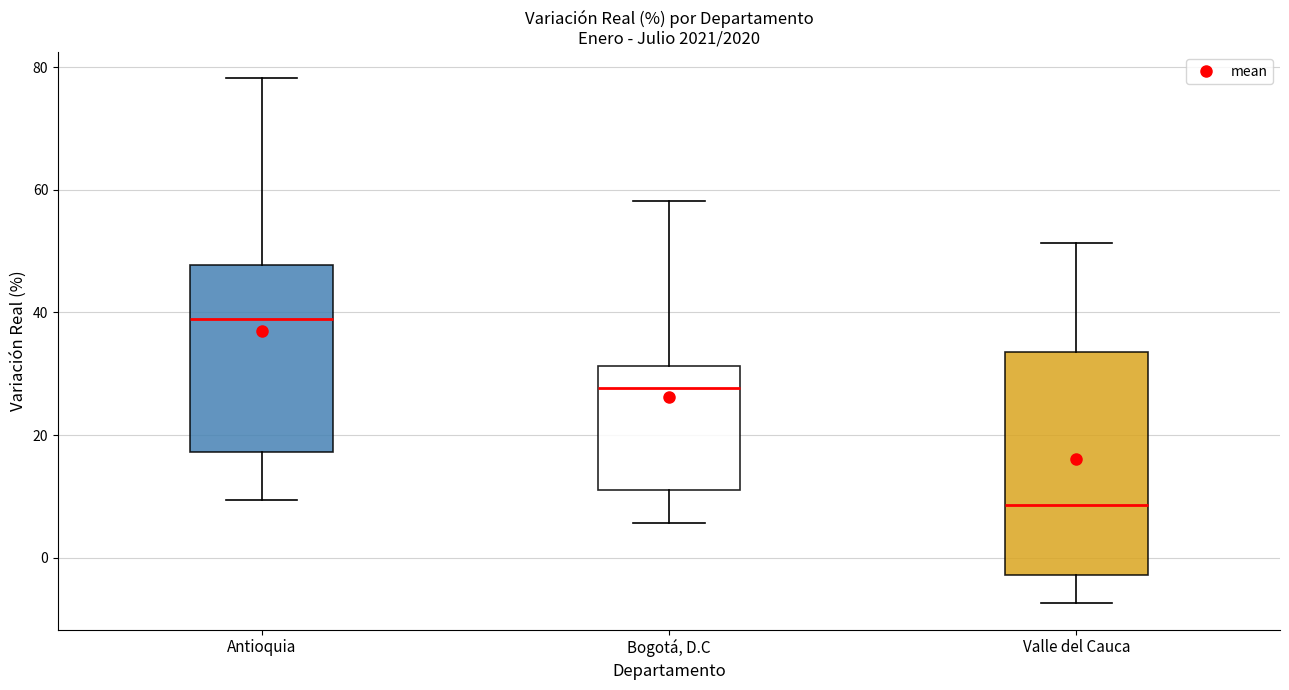

Which box is the tallest, from its lower edge to its upper edge?

Valle del Cauca